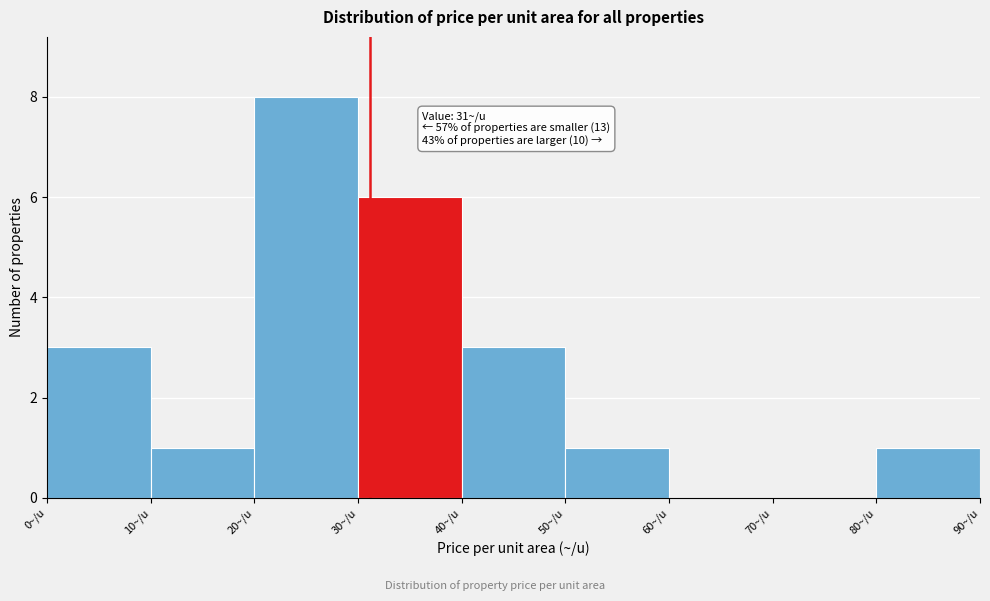

Which range on the x-axis has the tallest bar?

20 to 30